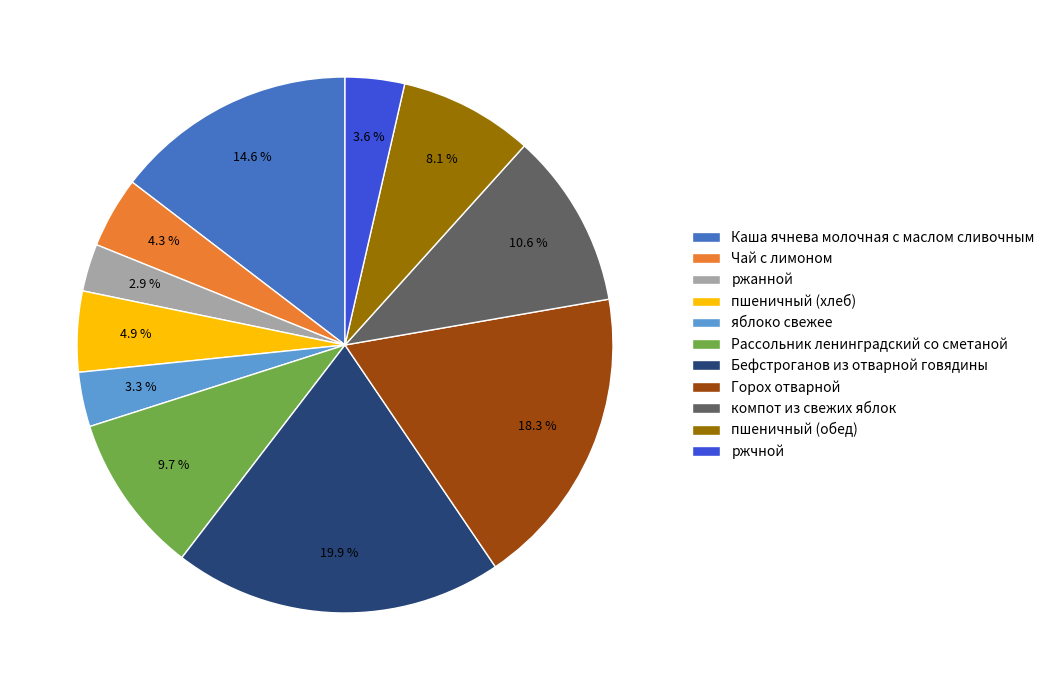

How many slices are in this pie chart?

11